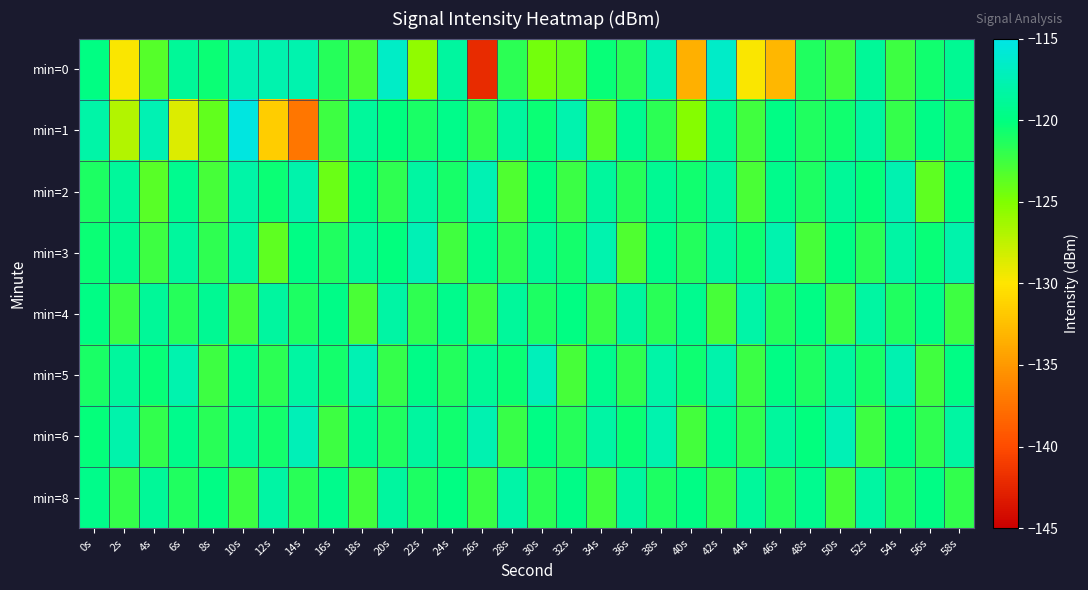

What is the spread (max minus min) of values at 10s?

7.4